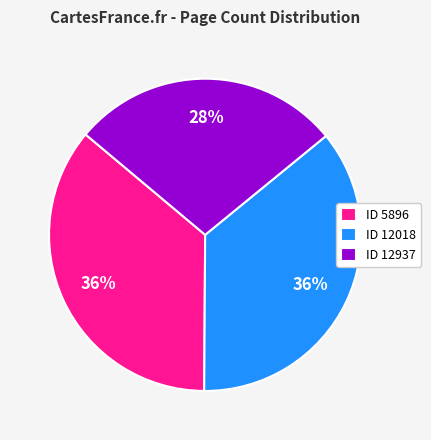

Is there any slice that represents more than half of the pie?

No